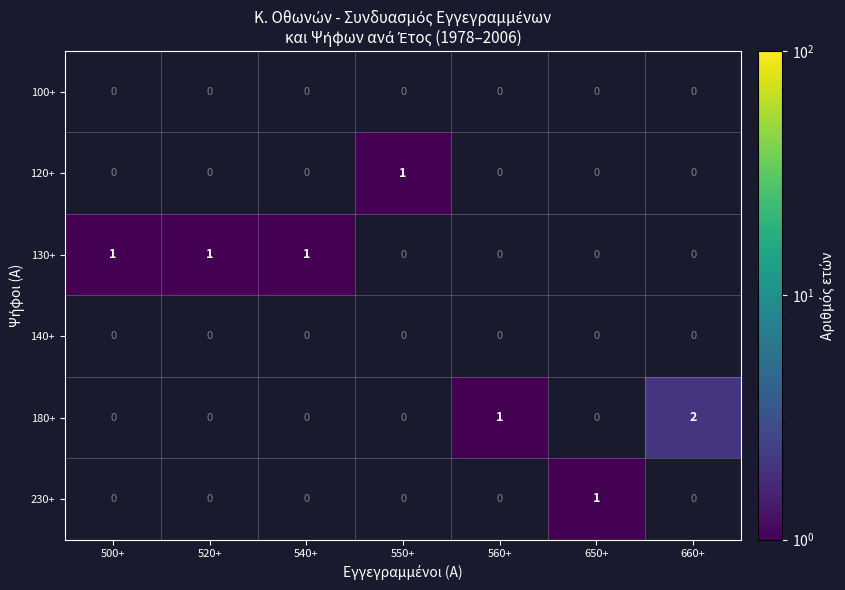

True or false: 180+ has a value of 4 at 660+.

False